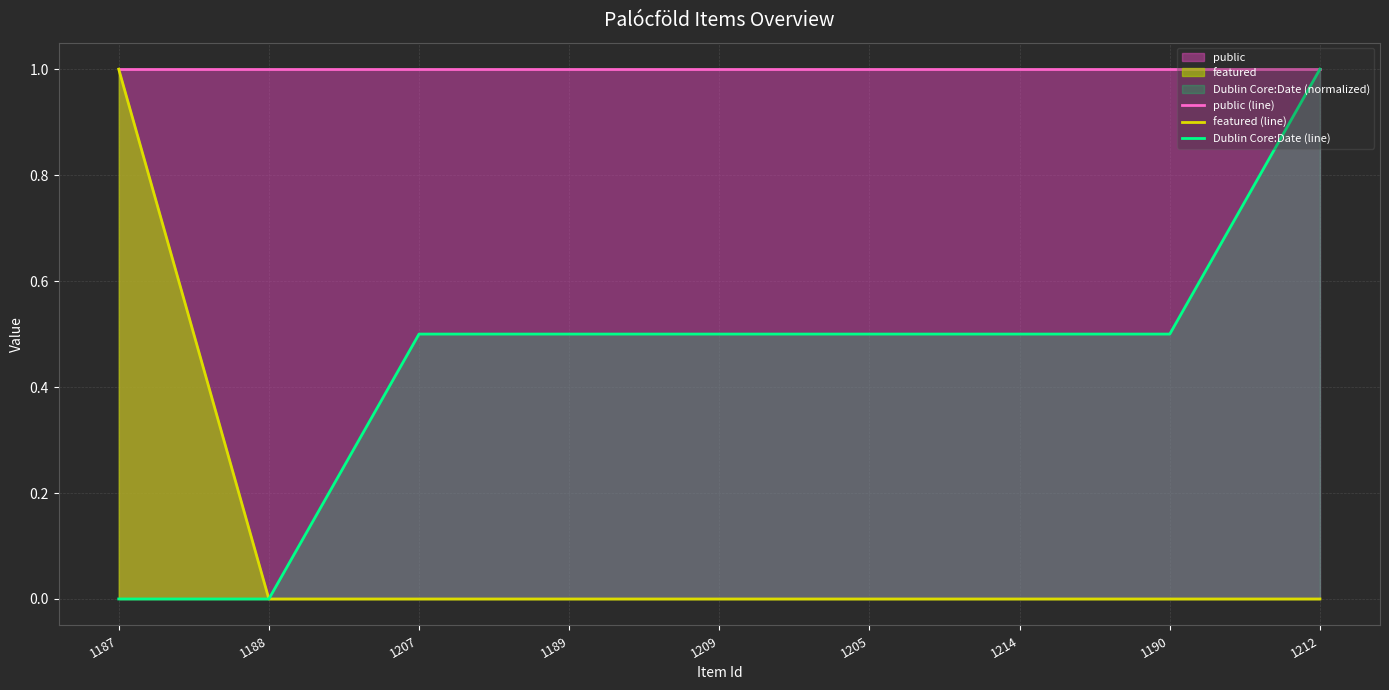

Between 1209 and 1188, which is larger?

1209